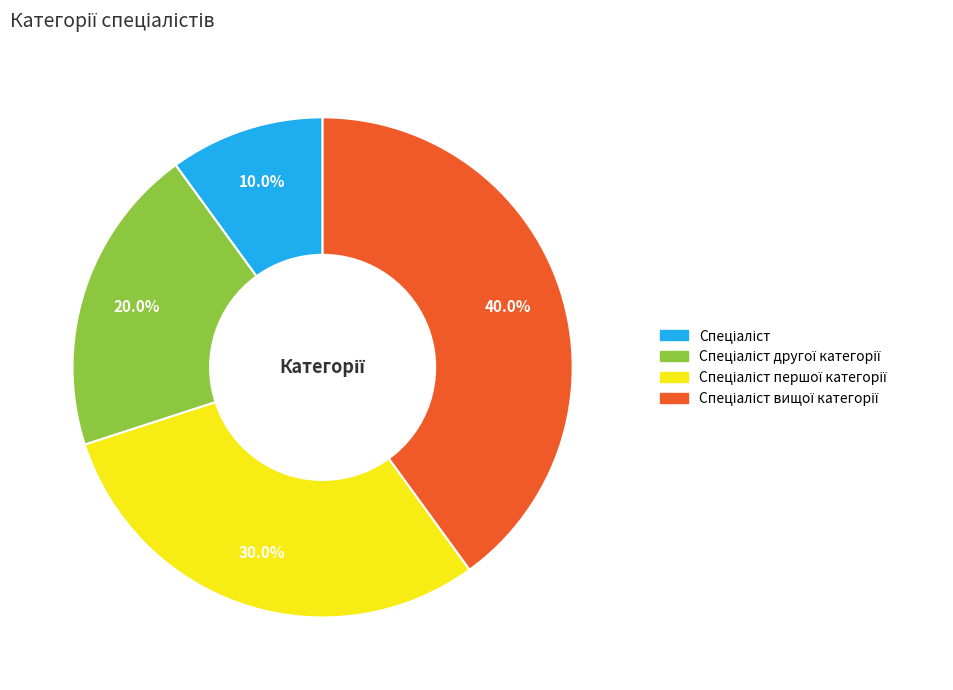

How many segments does this pie chart have?

4